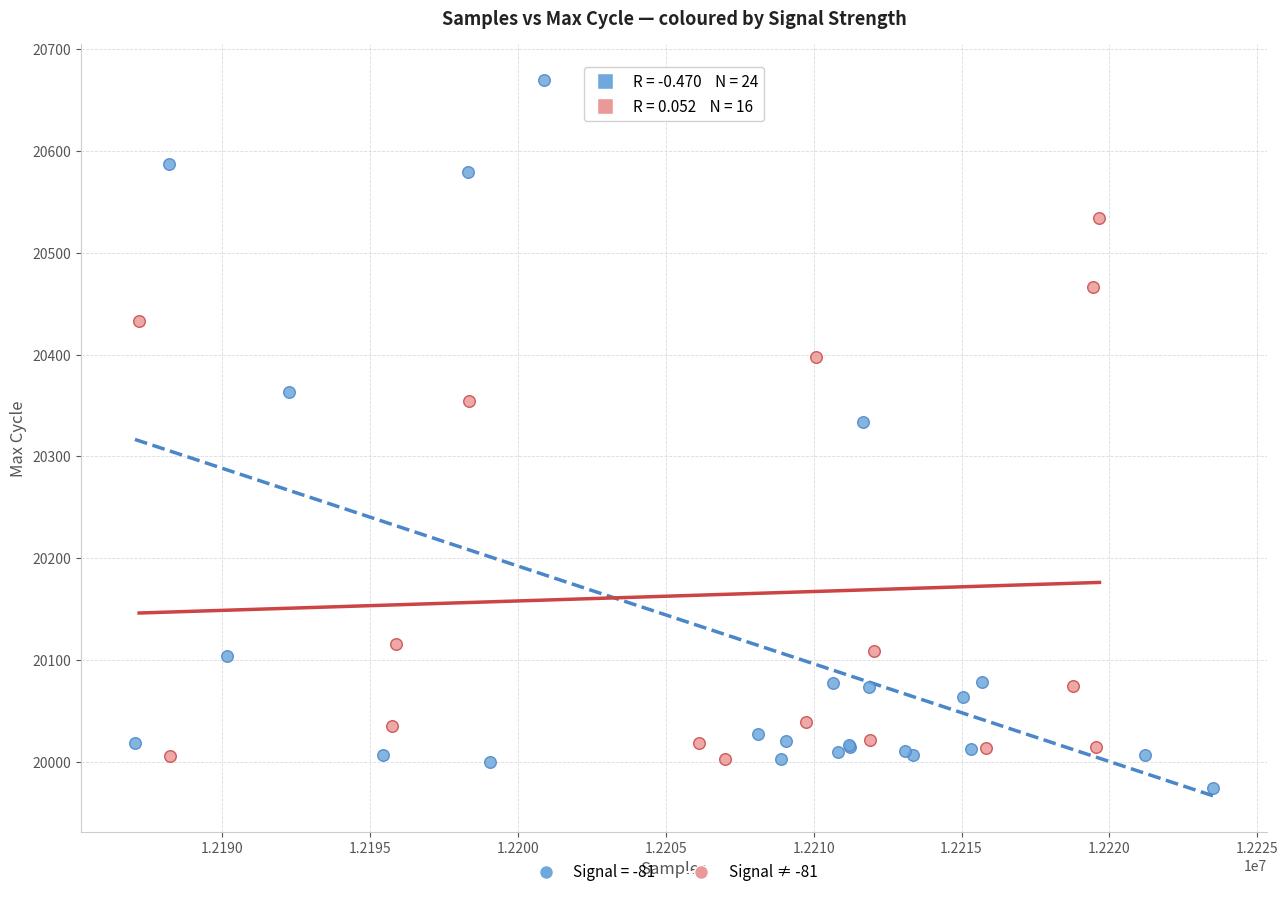

Which series has the largest Y range (max minus min)?

Signal = -81